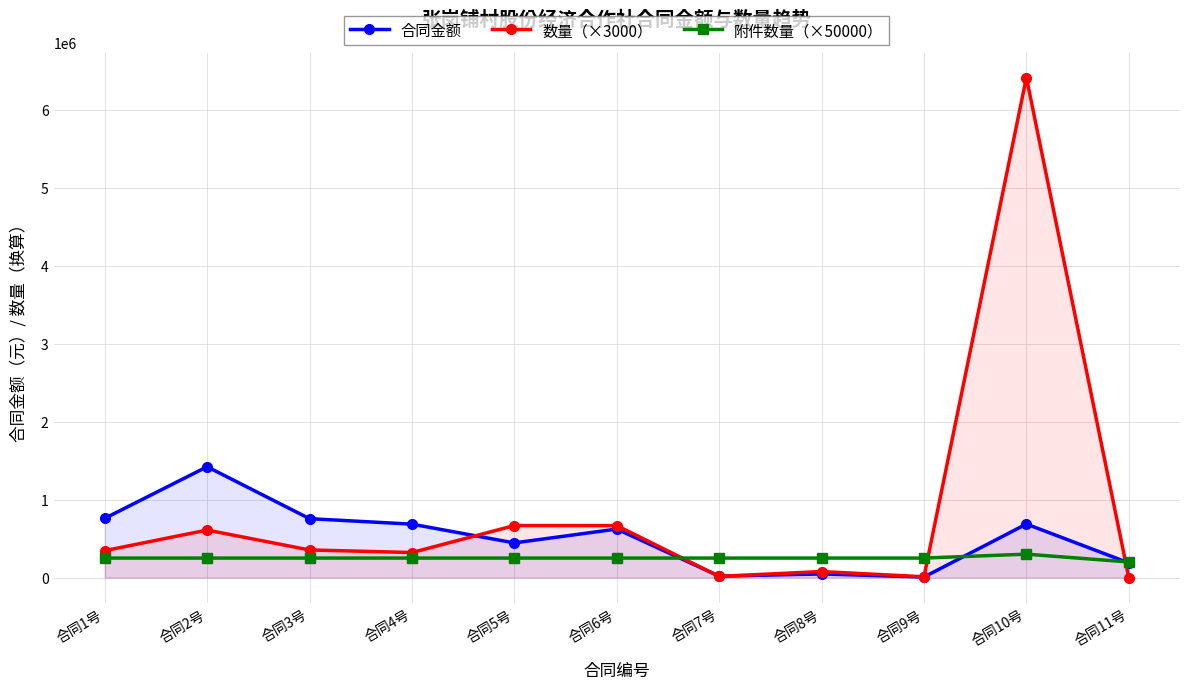

How many data points in 数量（×3000） are less than 345000?

5